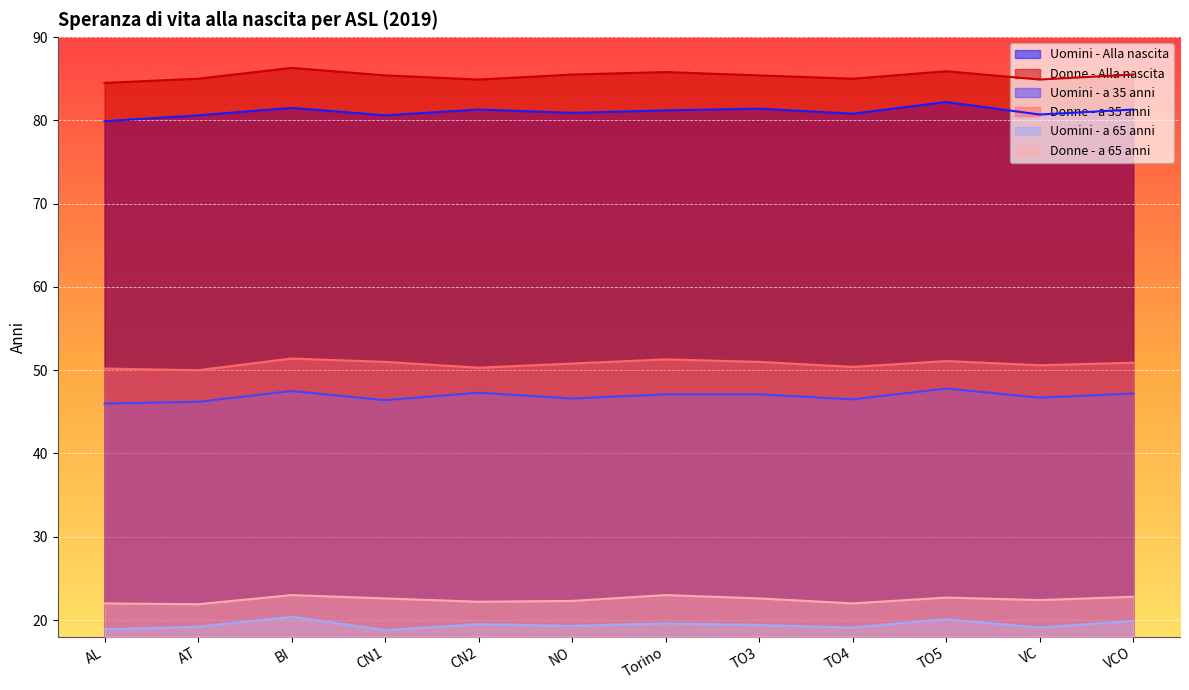

Which series has the widest spread of values?

Uomini - Alla nascita